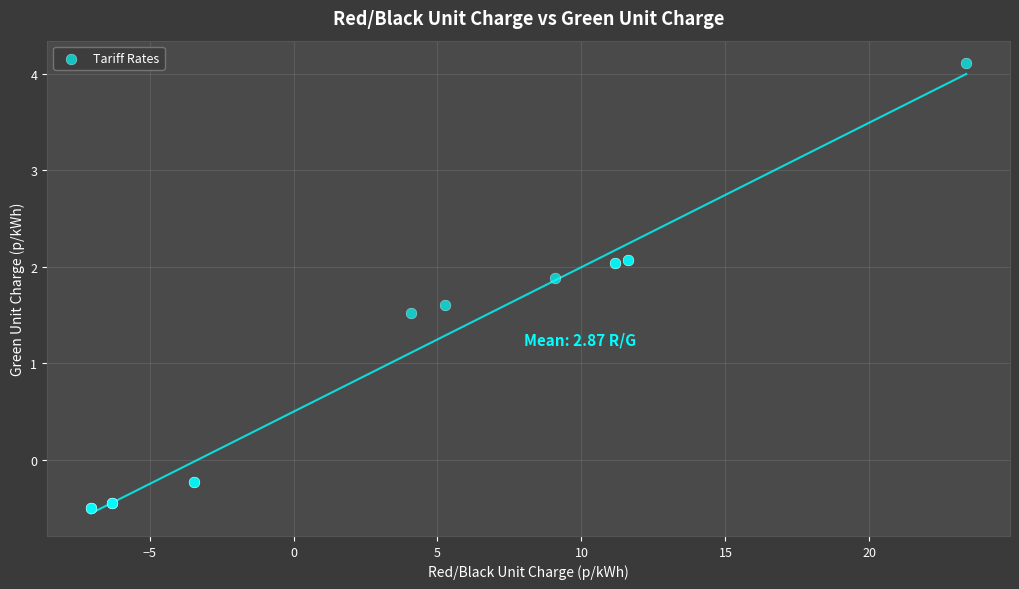

What Y value in the scatter plot is closest to 1?

1.5